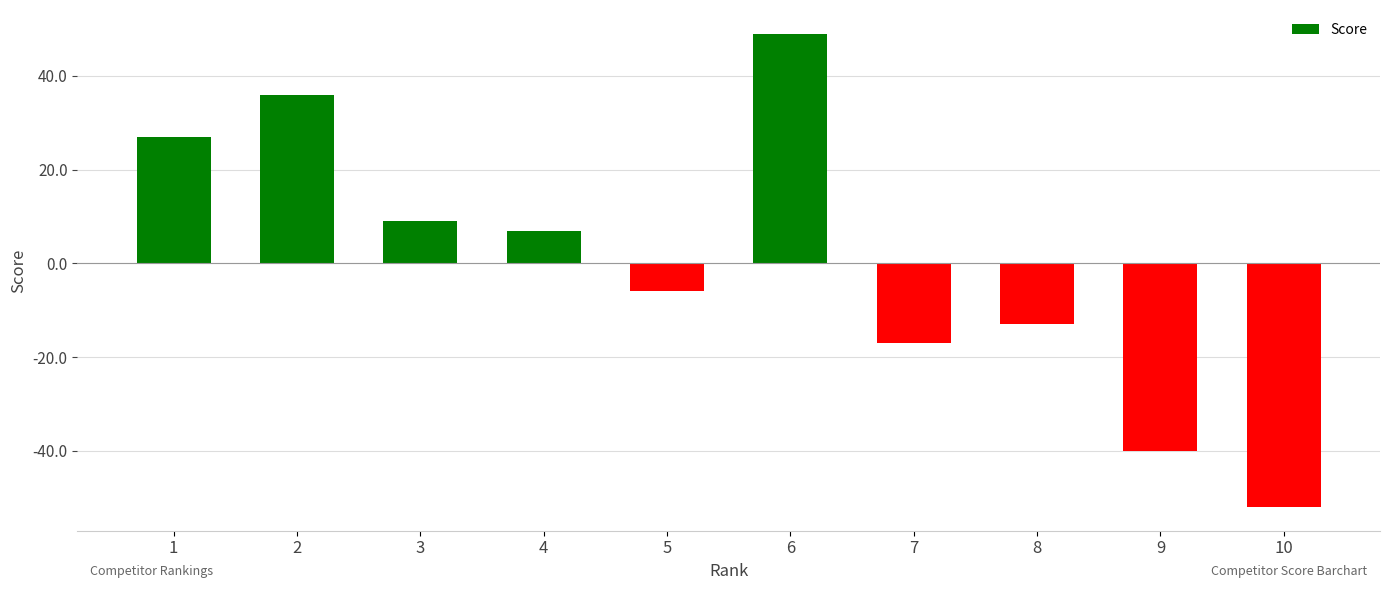

The chart shows a value of -11 at 5. True or false?

False